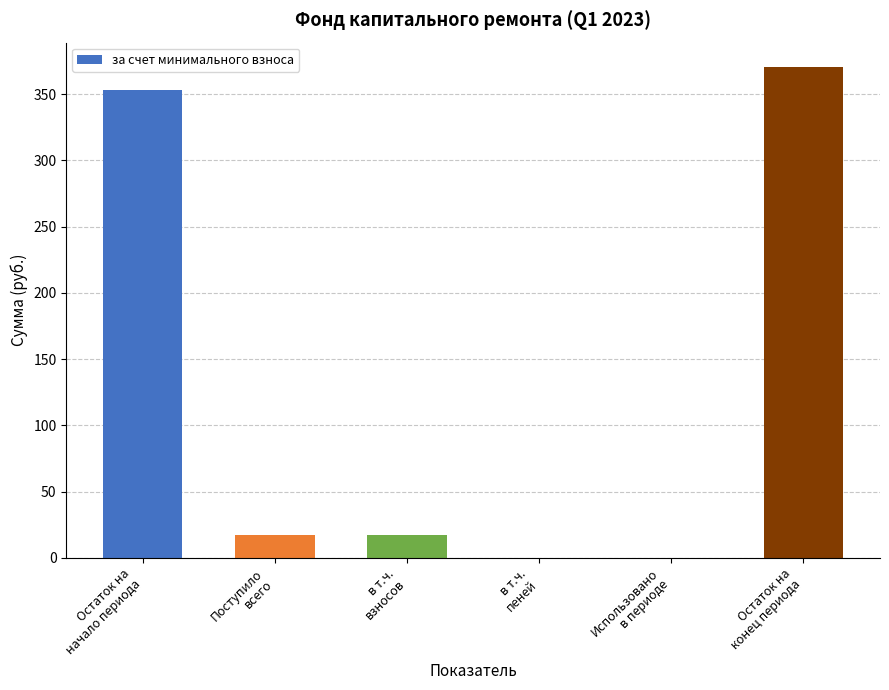

What is the sum of all values?

758.0